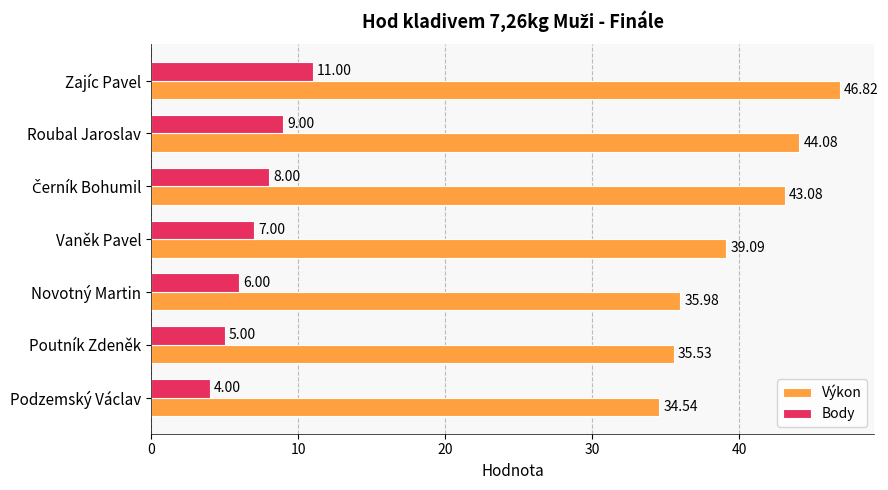

Which series has the largest range (max minus min)?

Výkon